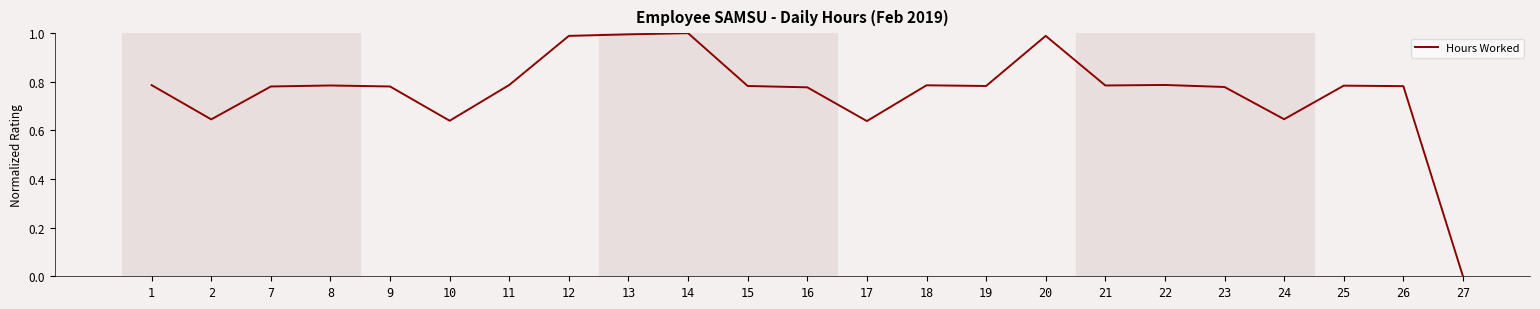

What is the sum of all values?

17.5